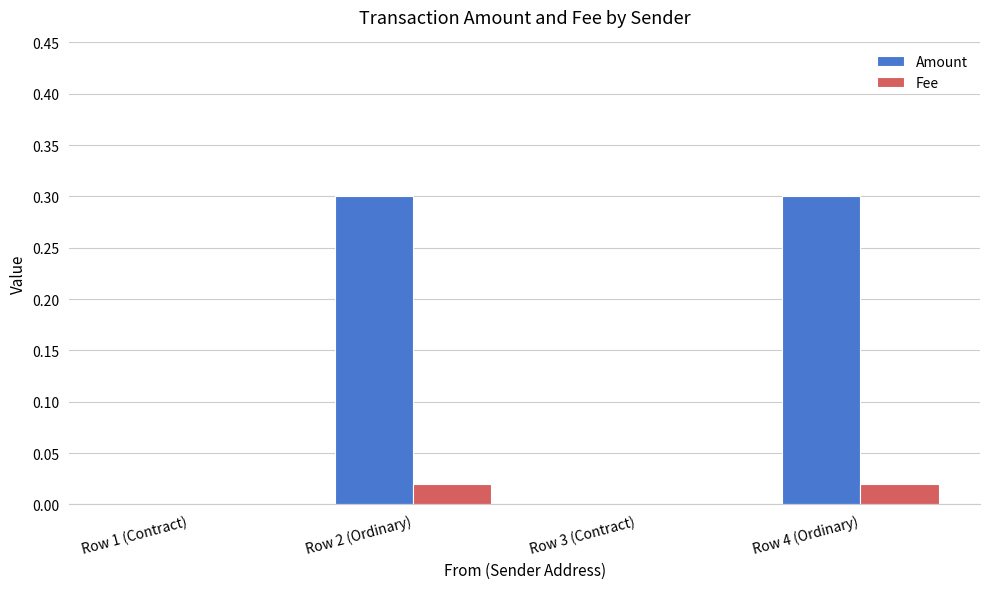

Which series changed the most between Row 1 (Contract) and Row 4 (Ordinary)?

Amount